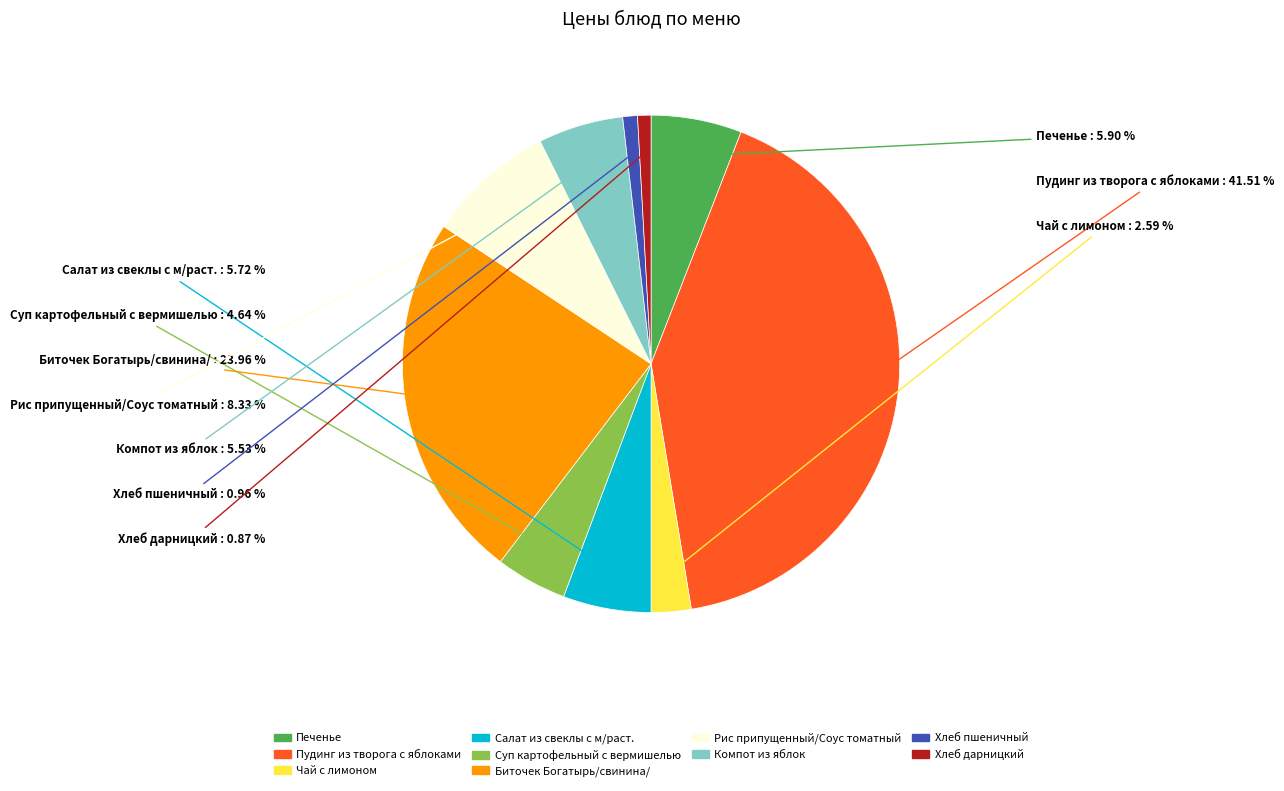

How many slices are in this pie chart?

10